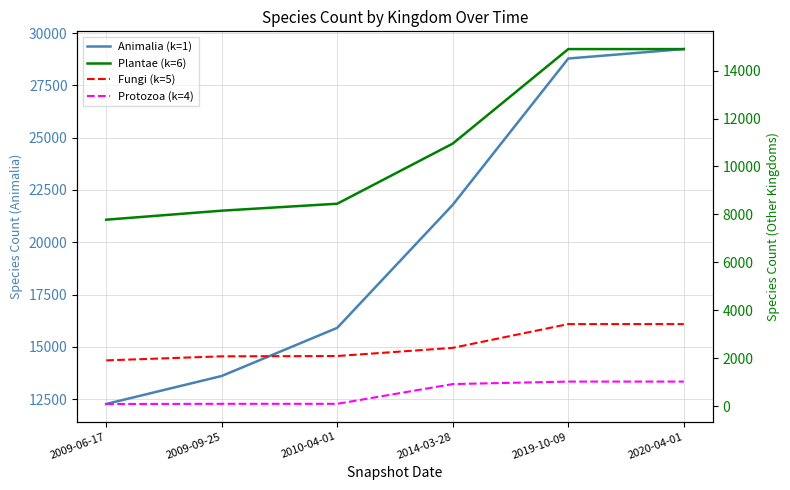

How many lines are shown in the chart?

4